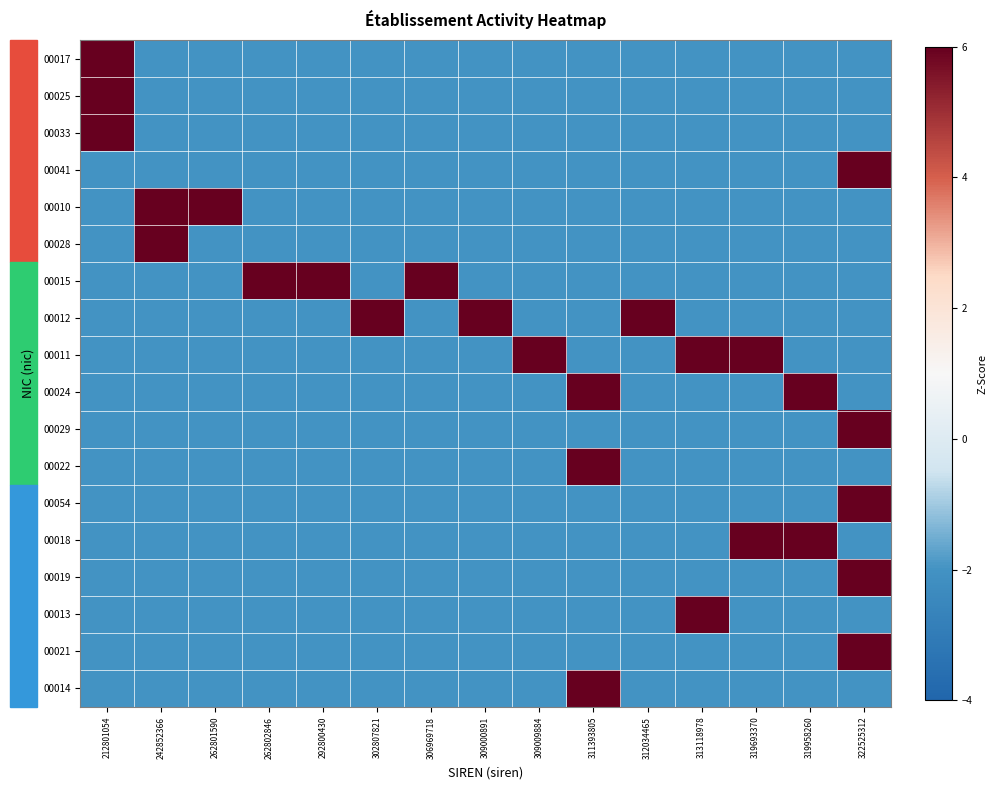

Between 311393805 and 262802846, which is larger?

311393805